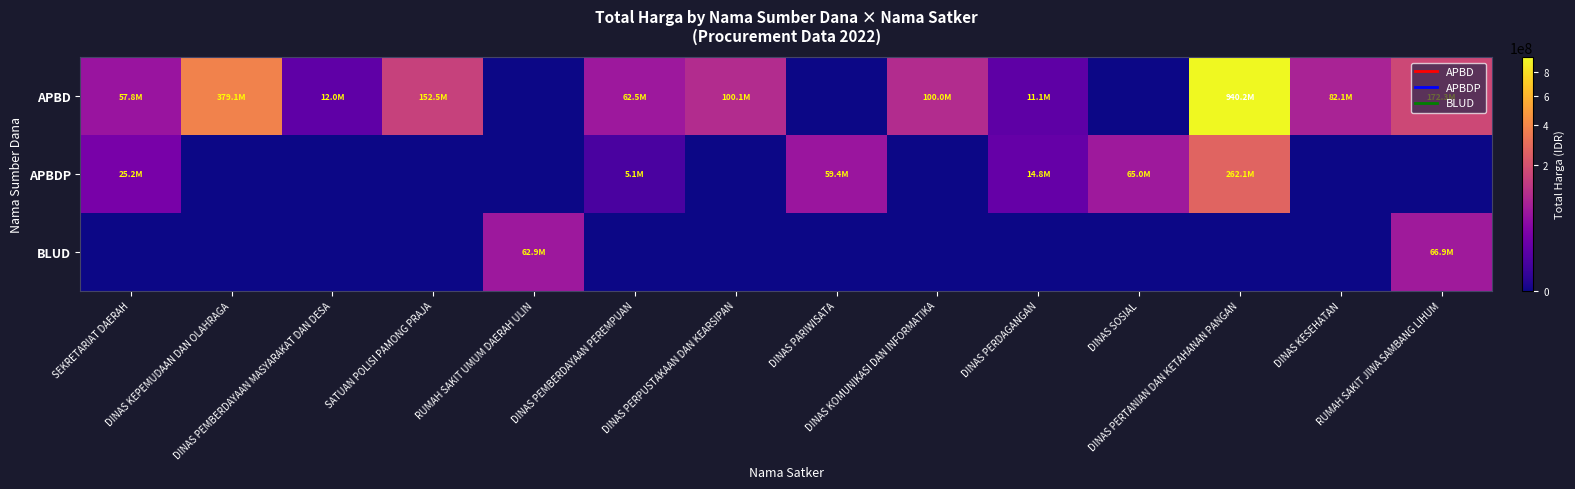

What is the total value across all series at DINAS PEMBERDAYAAN MASYARAKAT DAN DESA?

12000000